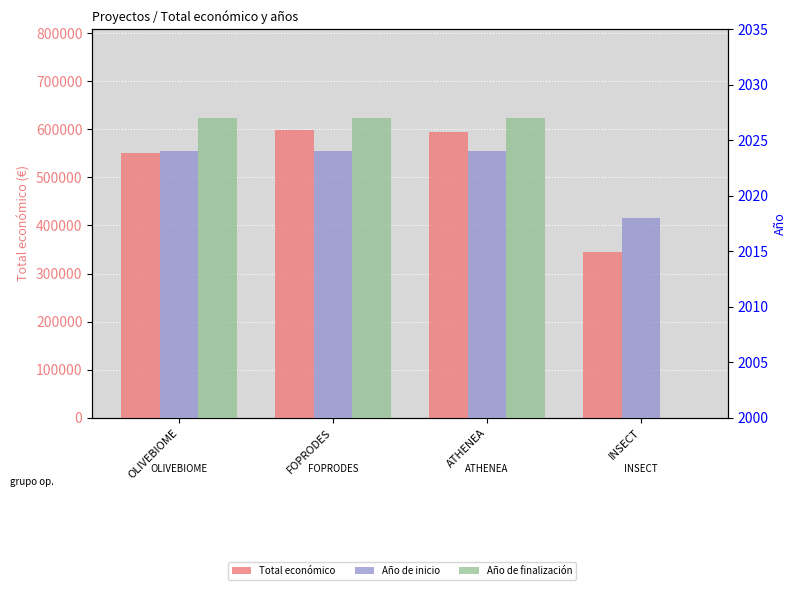

How many distinct data groups are displayed?

3